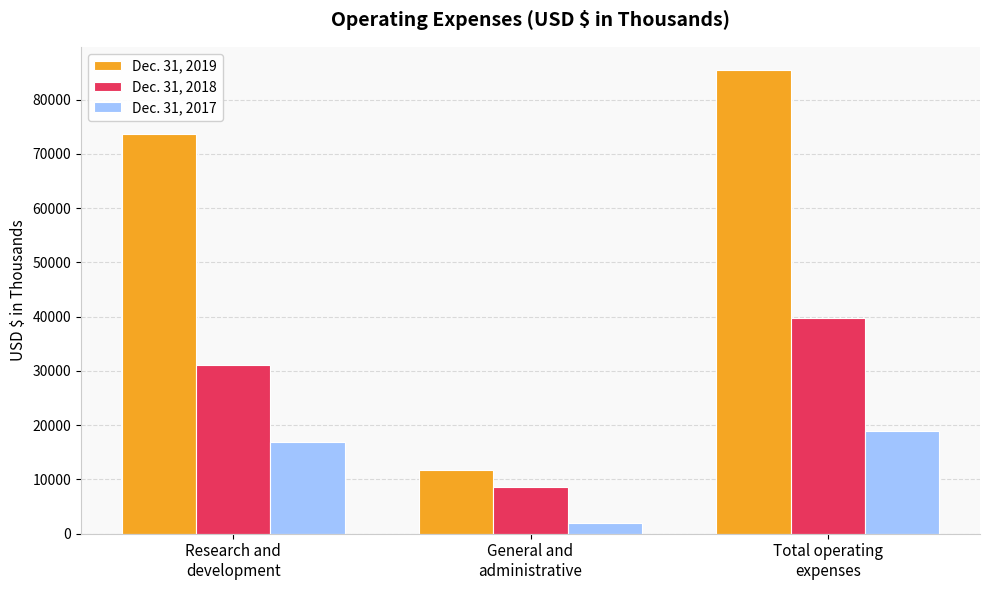

Reading left to right, extract all data points from this chart.

Dec. 31, 2019: 73634	11823	85457
Dec. 31, 2018: 31065	8640	39705
Dec. 31, 2017: 16839	2043	18882